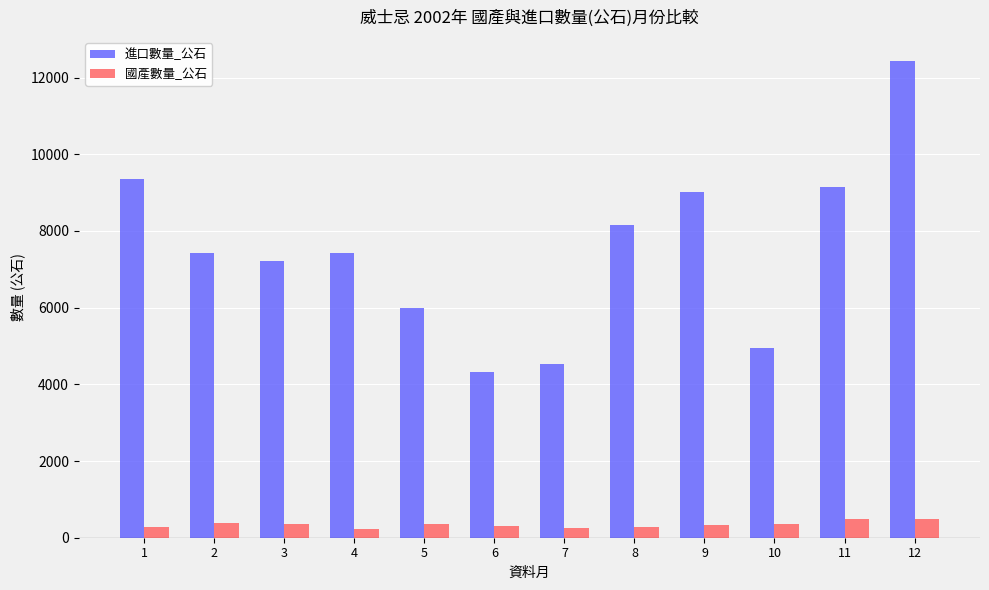

What is the difference between the highest and lowest values at 10?

4613.3